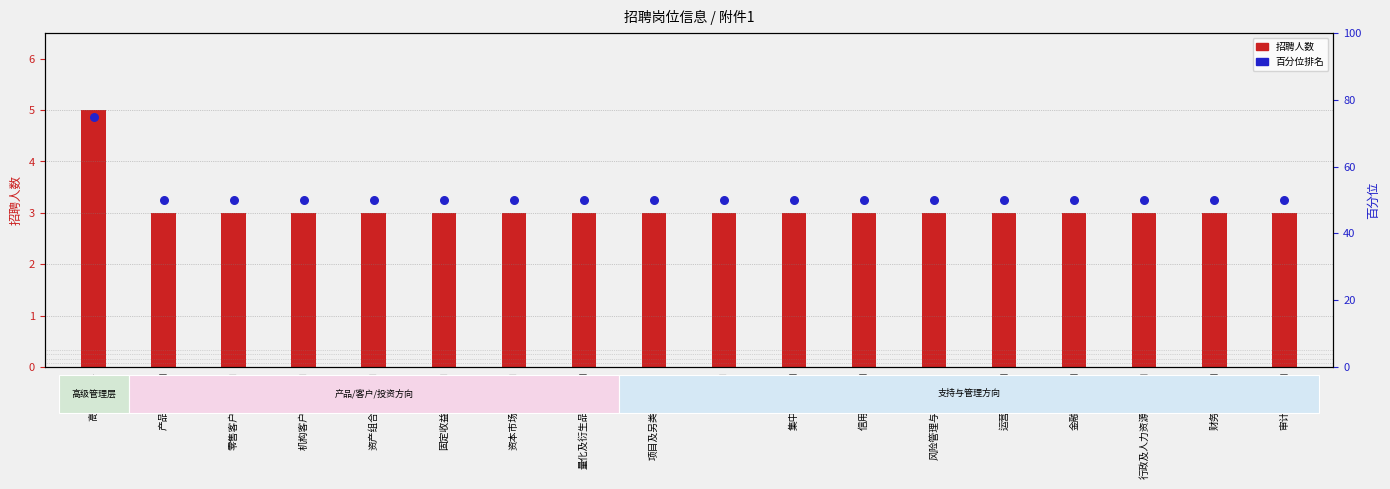

Which series has the largest total across all categories?

百分位排名